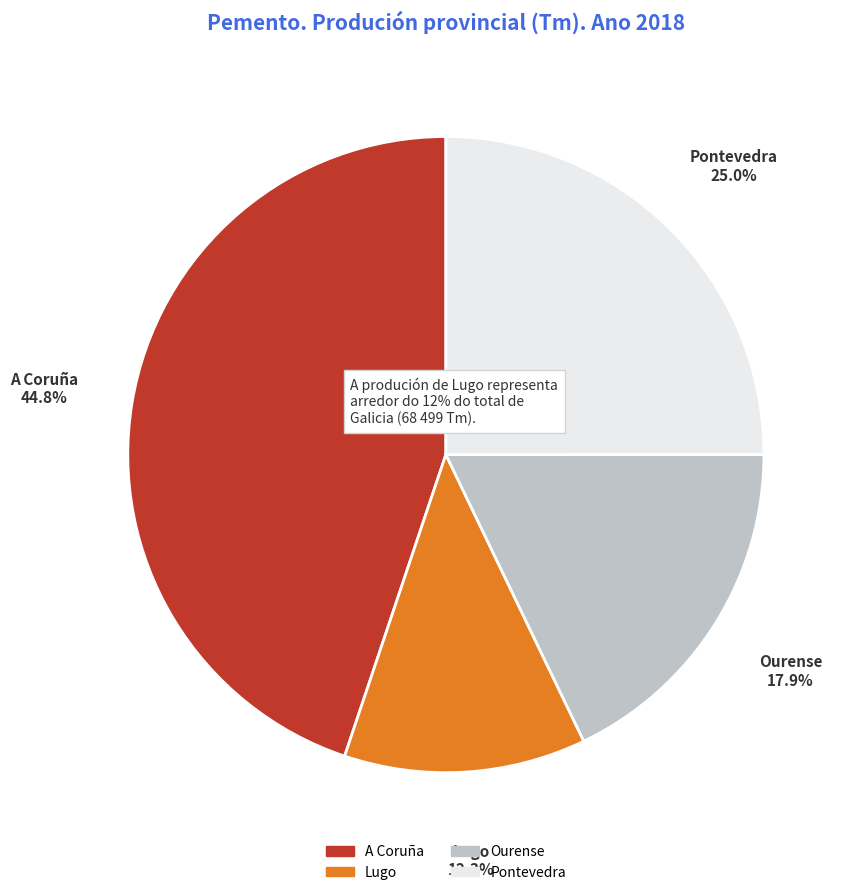

To the nearest percent, what is the average slice percentage?

25%